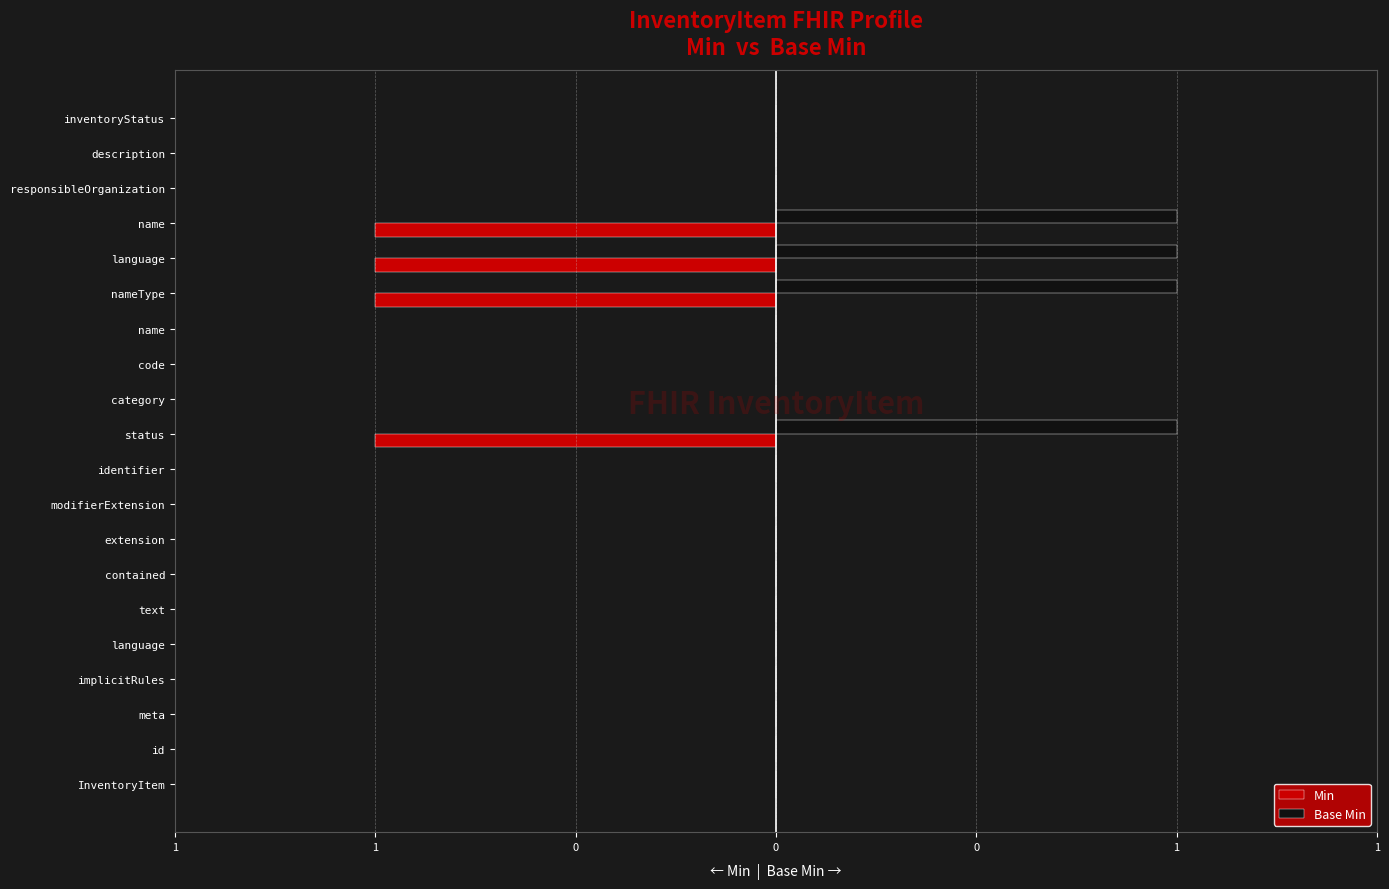

What are all the series names shown in the legend?

Min, Base Min